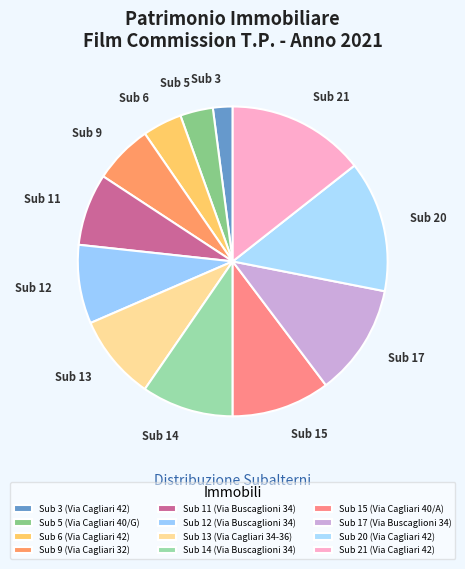

Rank the categories by value from highest to lowest.

Sub 21 (Via Cagliari 42), Sub 20 (Via Cagliari 42), Sub 17 (Via Buscaglioni 34), Sub 15 (Via Cagliari 40/A), Sub 14 (Via Buscaglioni 34), Sub 13 (Via Cagliari 34-36), Sub 12 (Via Buscaglioni 34), Sub 11 (Via Buscaglioni 34), Sub 9 (Via Cagliari 32), Sub 6 (Via Cagliari 42), Sub 5 (Via Cagliari 40/G), Sub 3 (Via Cagliari 42)